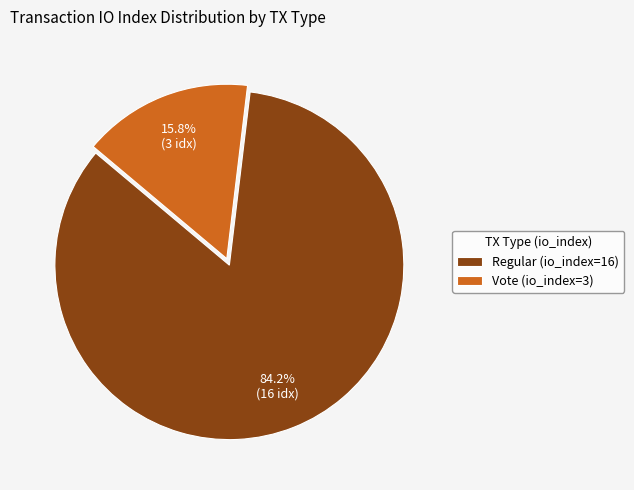

Count the number of slices in the pie.

2